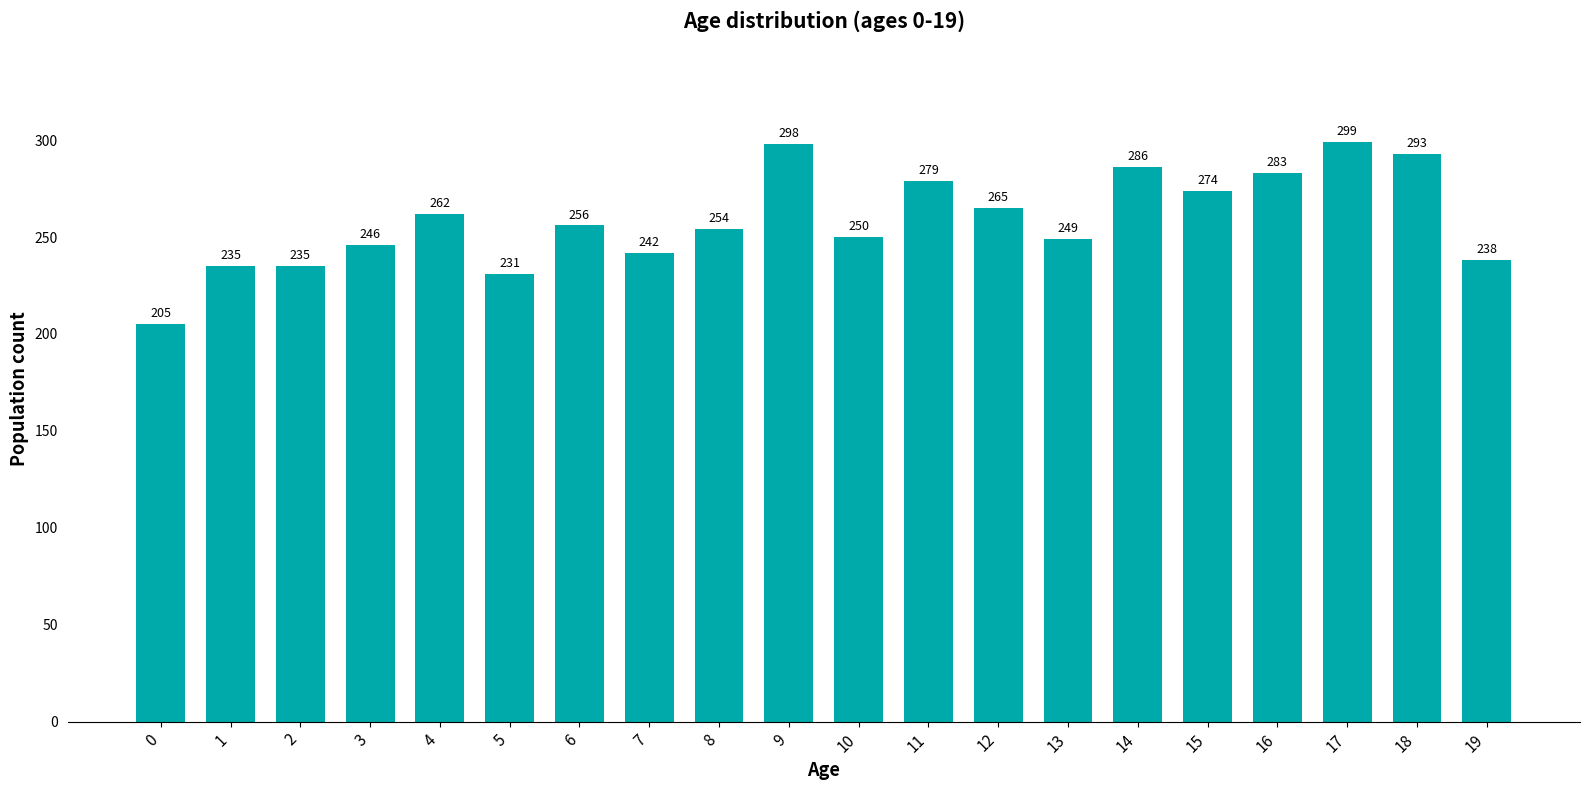

Reading left to right, list all the values displayed in this chart.

205	235	235	246	262	231	256	242	254	298	250	279	265	249	286	274	283	299	293	238